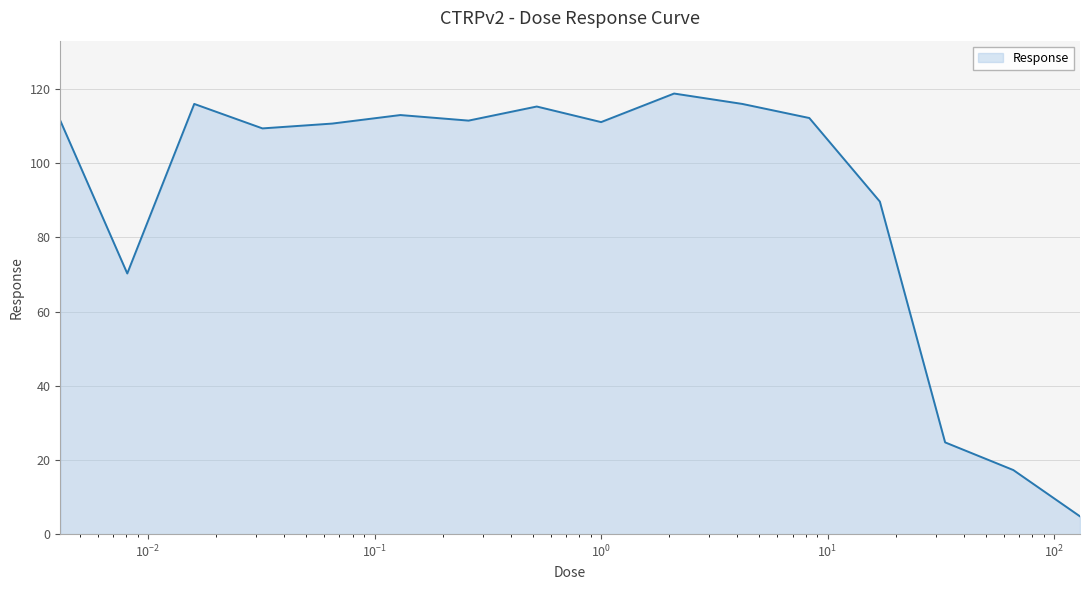

What is the greatest value displayed?

118.8